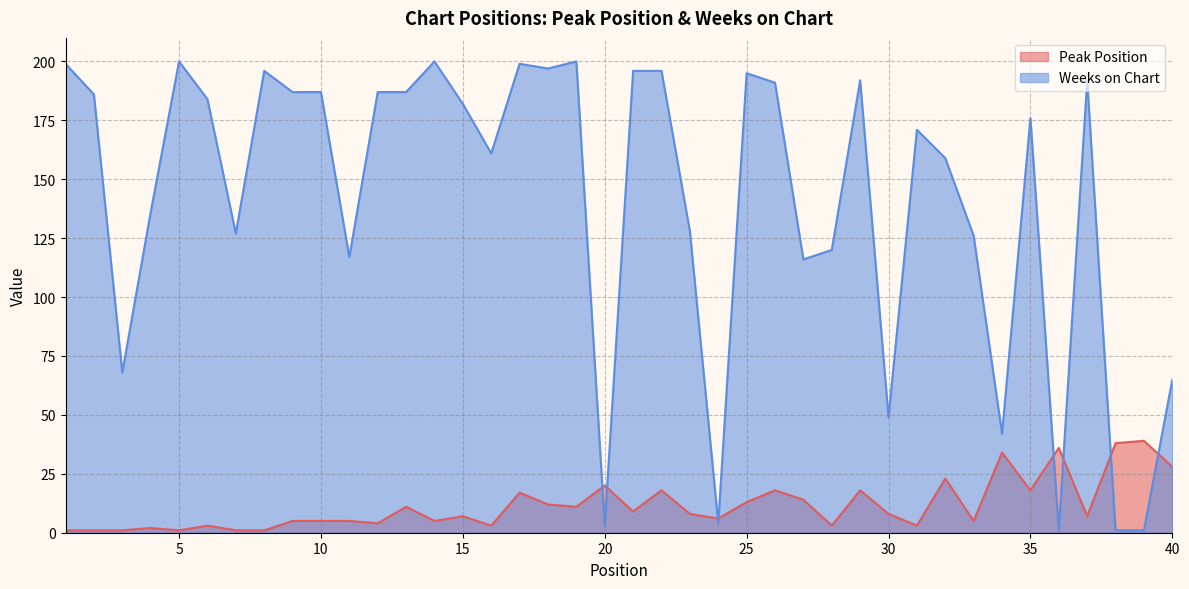

What is the maximum value shown in the chart?

200